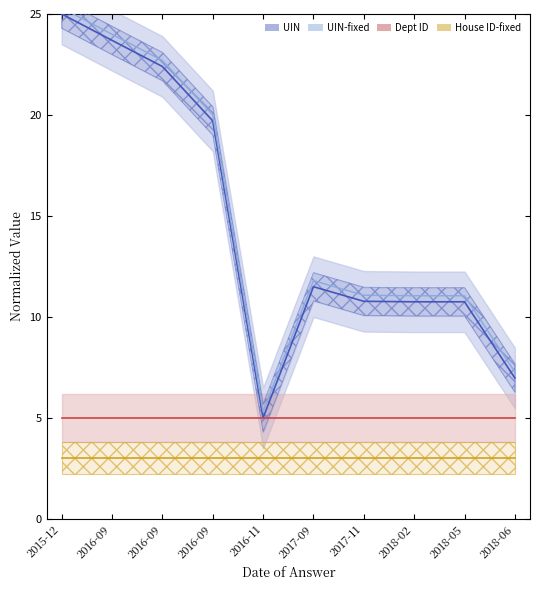

At which category does the chart reach its peak across all series?

2015-12